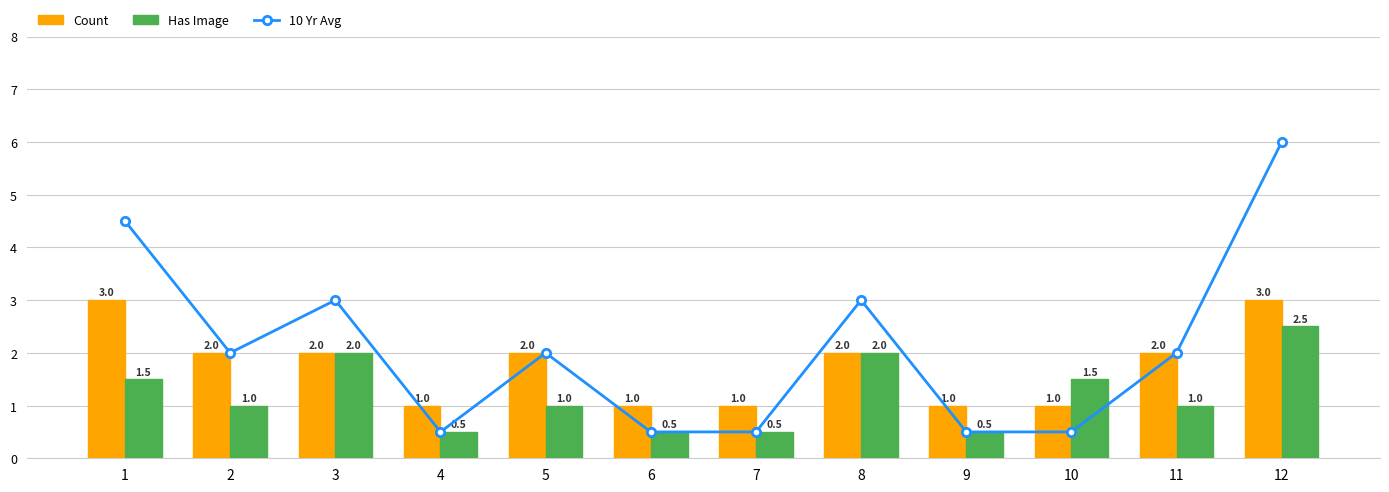

Reading right to left, list all the values displayed in this chart.

10 Yr Avg: 6.0	2.0	0.5	0.5	3.0	0.5	0.5	2.0	0.5	3.0	2.0	4.5
Count: 3.0	2.0	1.0	1.0	2.0	1.0	1.0	2.0	1.0	2.0	2.0	3.0
Has Image: 2.5	1.0	1.5	0.5	2.0	0.5	0.5	1.0	0.5	2.0	1.0	1.5